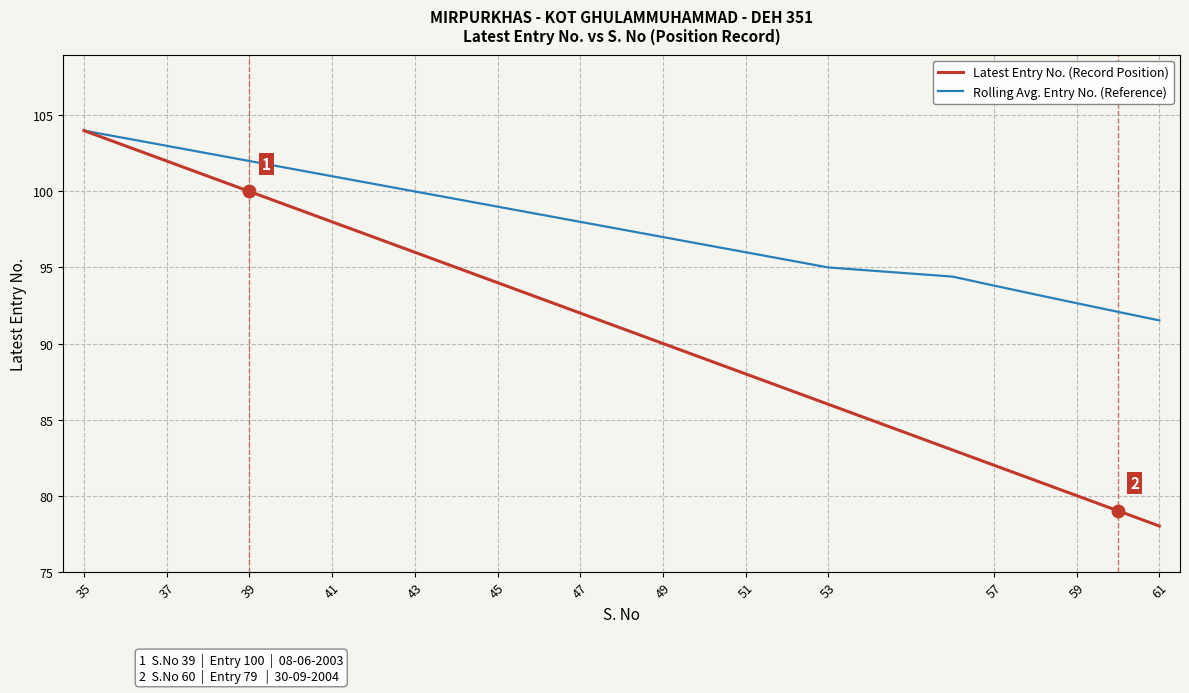

What are all the series names shown in the legend?

Latest Entry No. (Record Position), Rolling Avg. Entry No. (Reference)